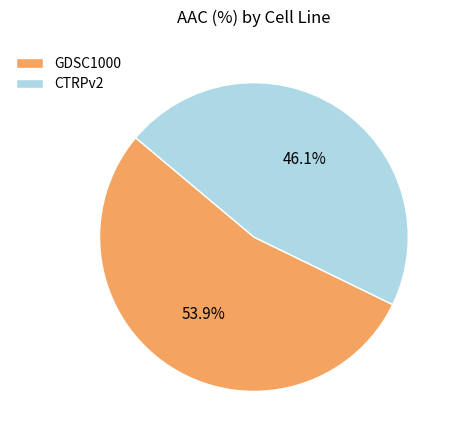

Combined, what portion of the pie is GDSC1000 and CTRPv2?

100.0%